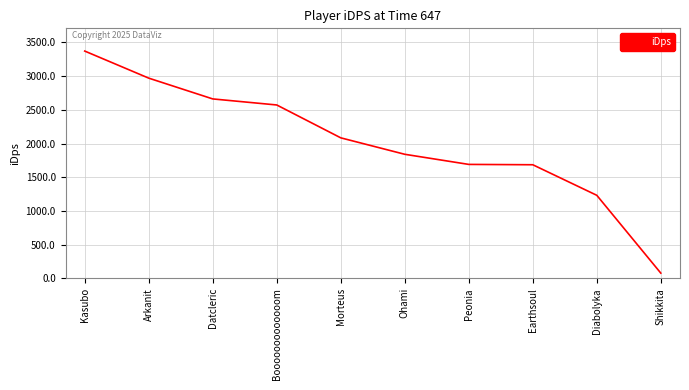

What is the maximum value shown in the chart?

3371.2